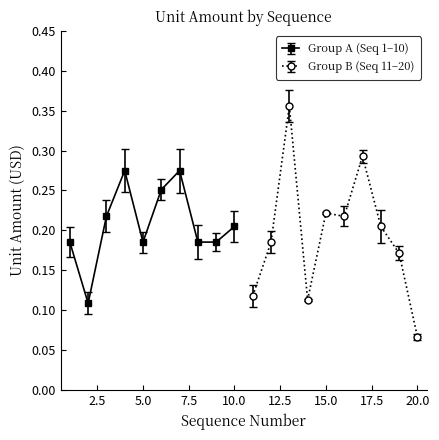

What is the greatest value displayed?

0.4